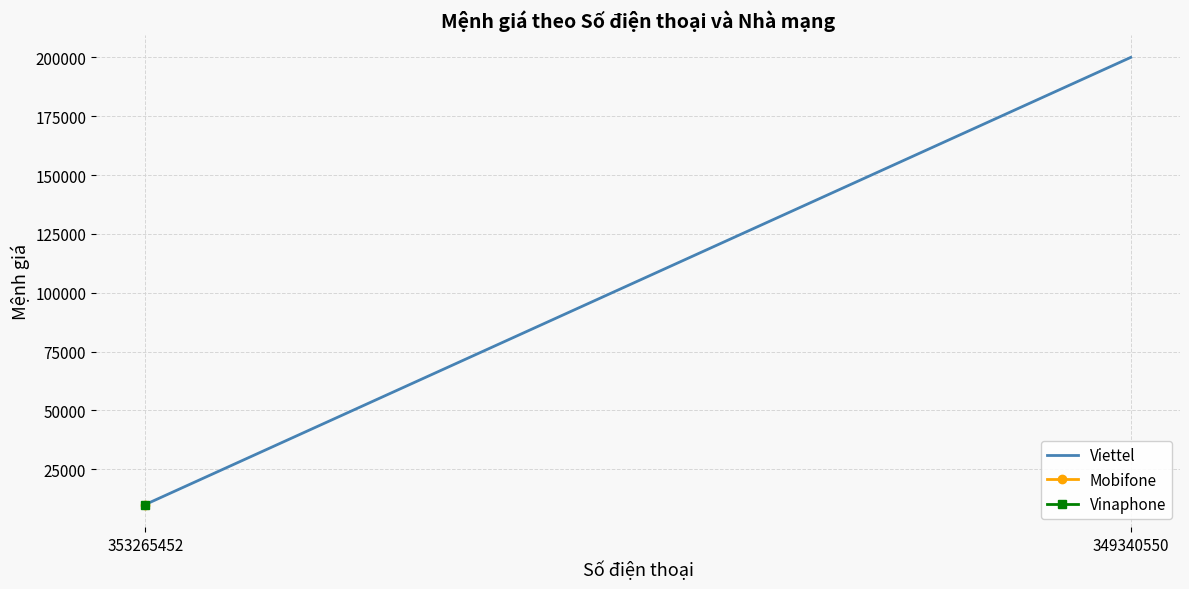

True or false: the data shows 303589 at 349340550.

False